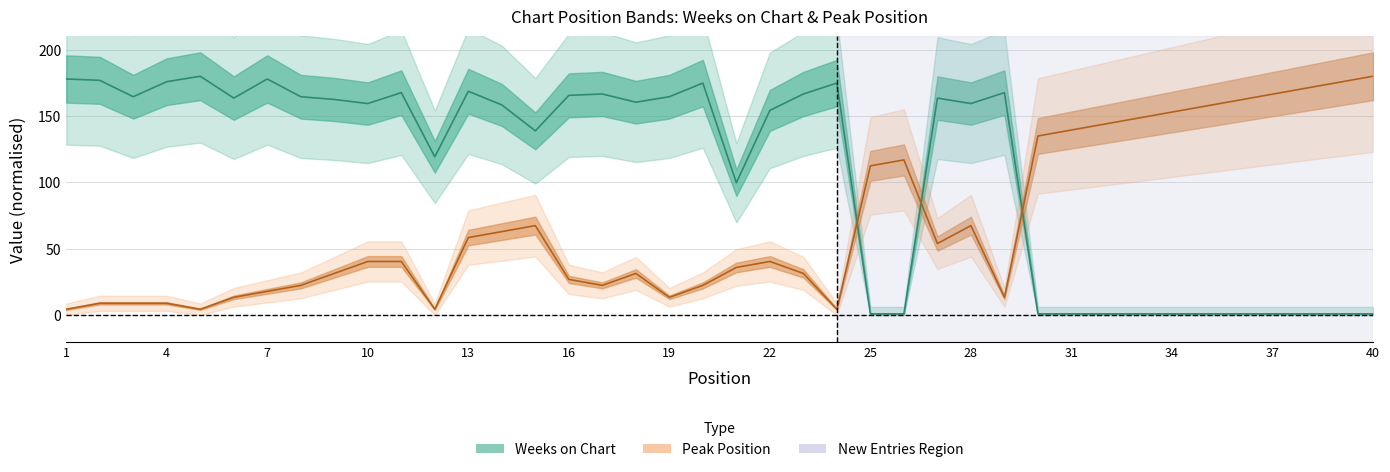

At how many categories does at least one series exceed 173?

9